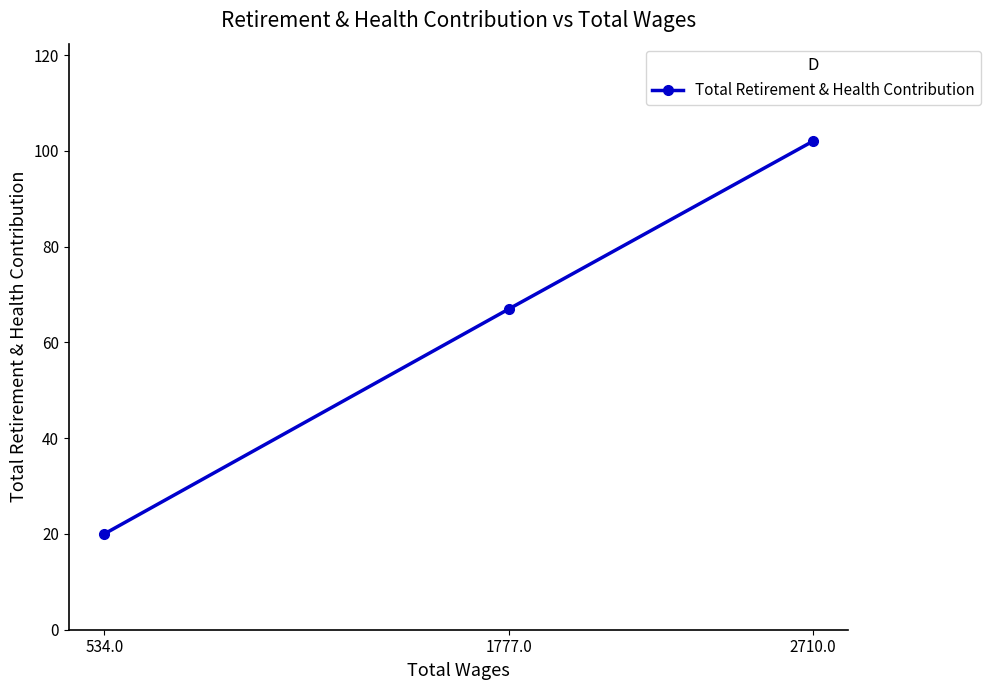

What is the greatest value displayed?

102